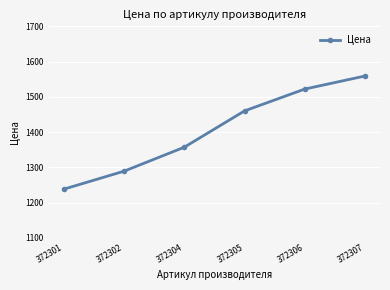

What is the average value?

1404